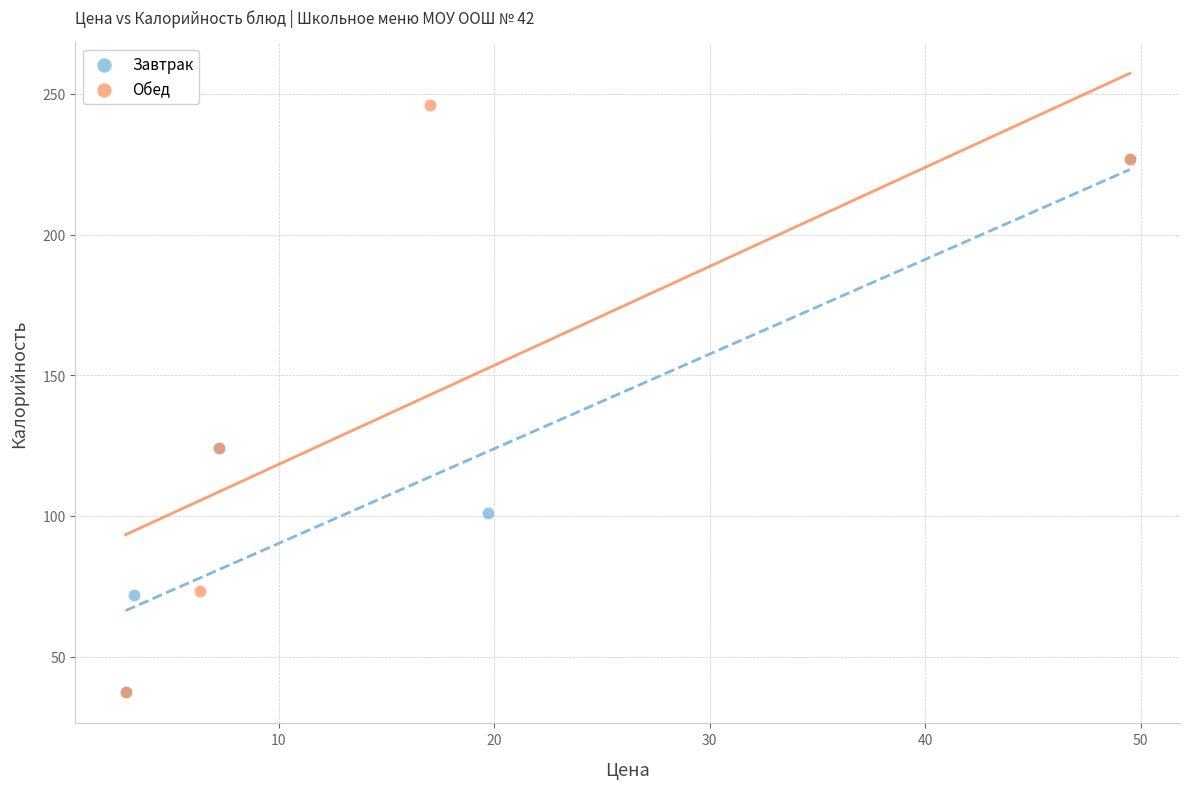

Which series reaches the maximum Y coordinate?

Обед